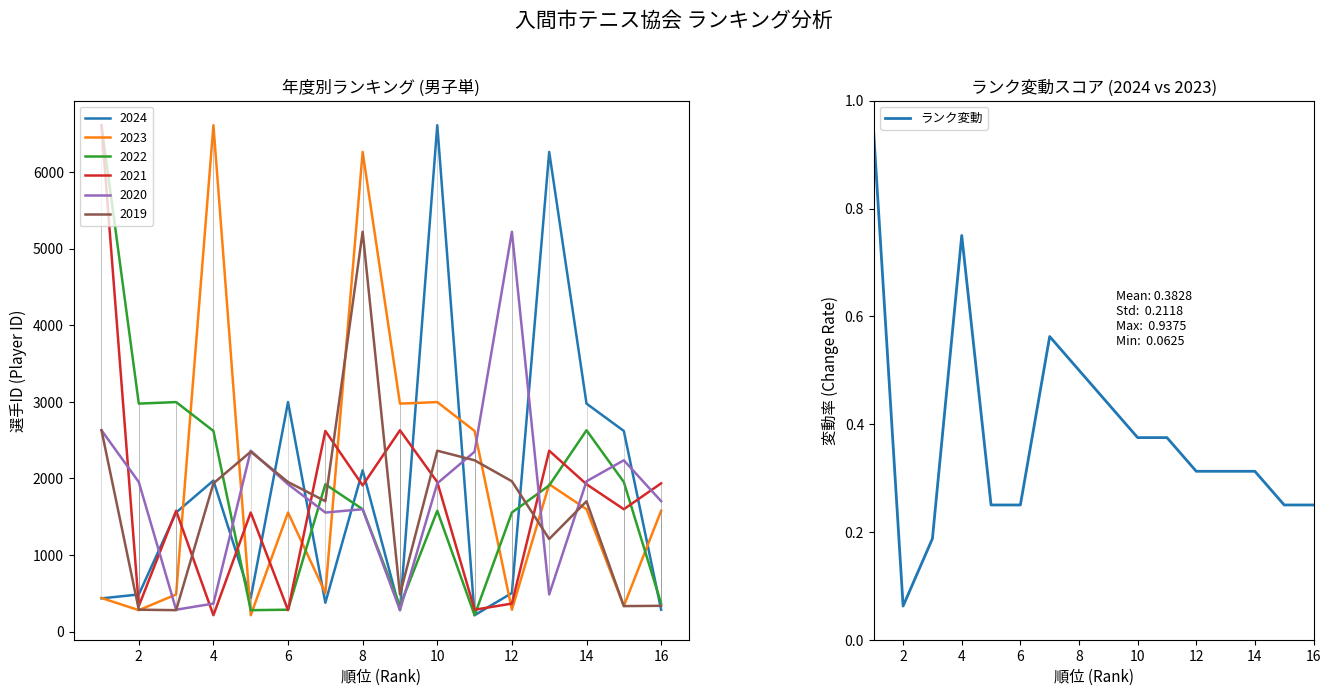

Is it true that ランク変動 equals 0.1 at 6?

False